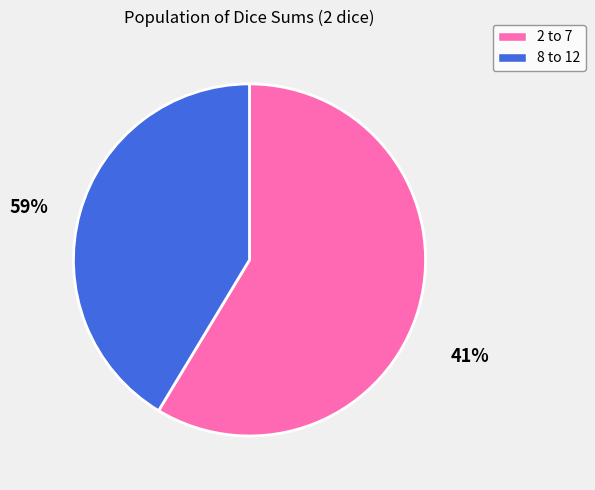

Is there a majority slice in this chart?

Yes